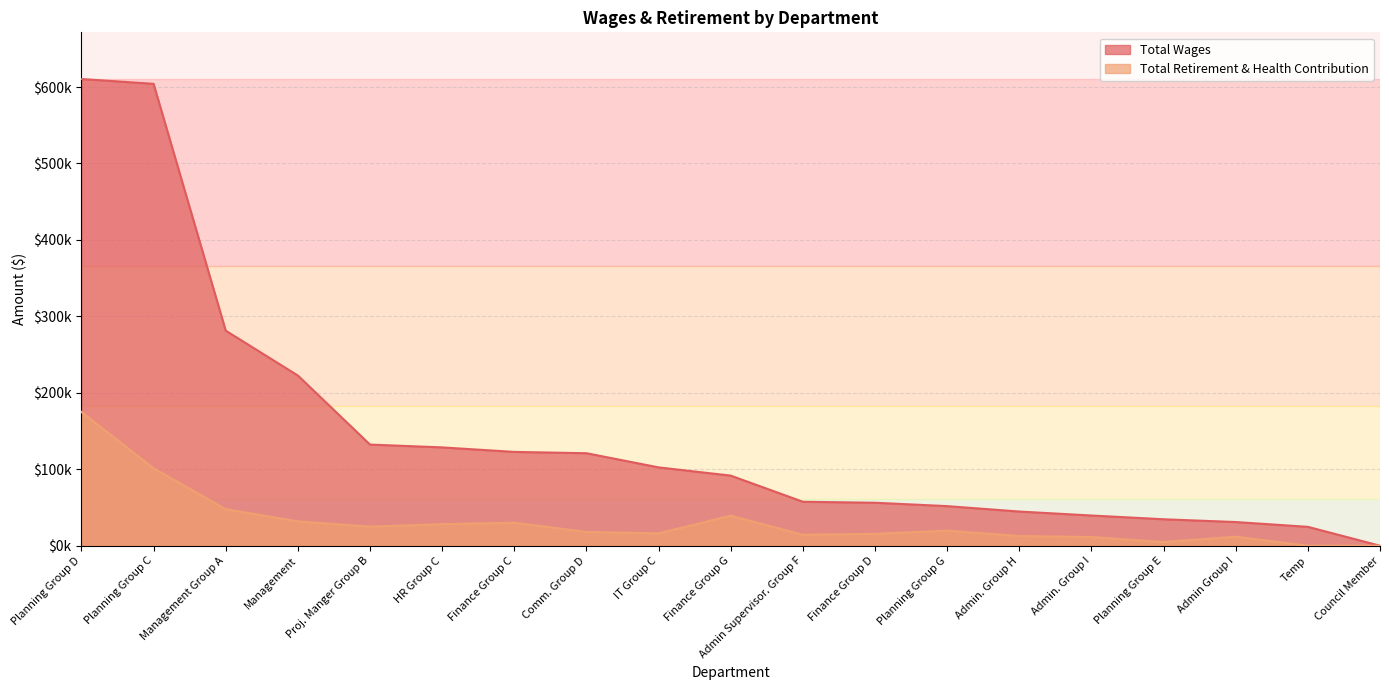

Reading right to left, extract all data points from this chart.

Total Wages: Council Member=0	Temp=24696	Admin Group I=30985	Planning Group E=34605	Admin. Group I=39525	Admin. Group H=44705	Planning Group G=51801	Finance Group D=56215	Admin Supervisor. Group F=57510	Finance Group G=91711	IT Group C=102470	Comm. Group D=121003	Finance Group C=122715	HR Group C=128616	Proj. Manger Group B=132307	Management=222634	Management Group A=281321	Planning Group C=604181	Planning Group D=610475
Total Retirement & Health Contribution: Council Member=0	Temp=0	Admin Group I=11774	Planning Group E=4816	Admin. Group I=11323	Admin. Group H=12744	Planning Group G=19725	Finance Group D=15535	Admin Supervisor. Group F=14365	Finance Group G=39293	IT Group C=16191	Comm. Group D=18005	Finance Group C=30117	HR Group C=28200	Proj. Manger Group B=24942	Management=31889	Management Group A=47838	Planning Group C=101265	Planning Group D=174963